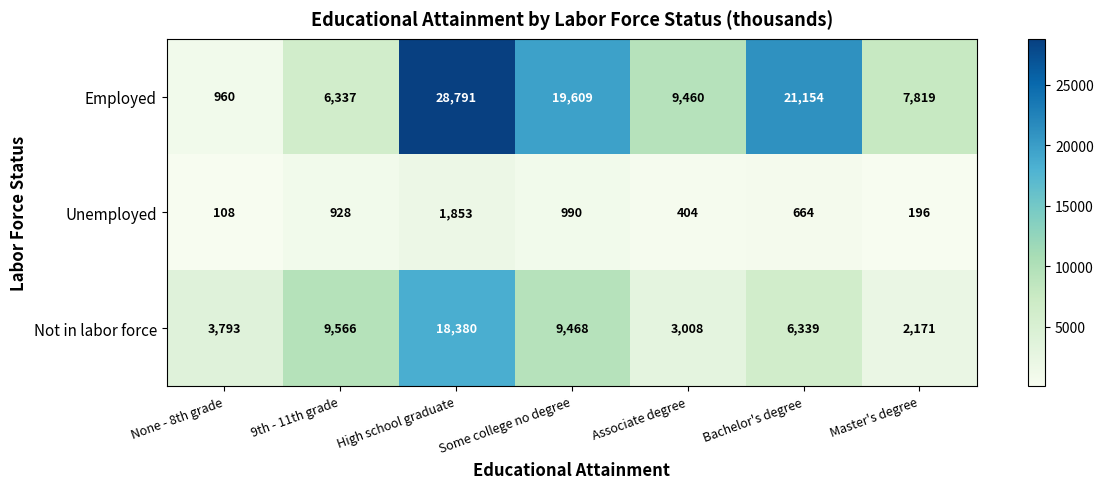

Which series has the widest spread of values?

Employed